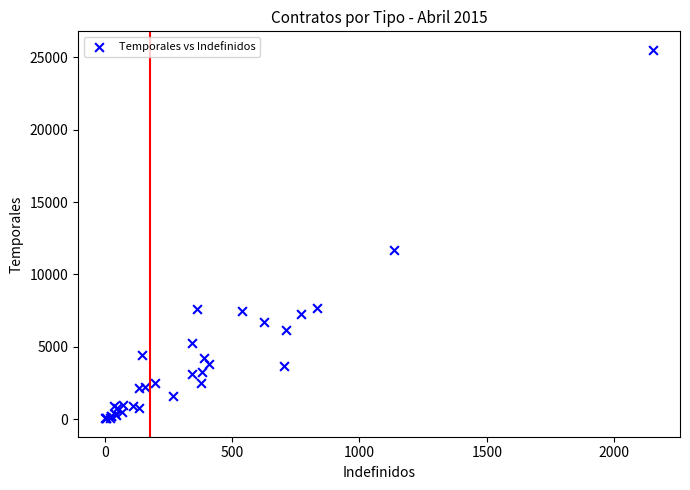

What Y value in the scatter plot is closest to 12791?

11718